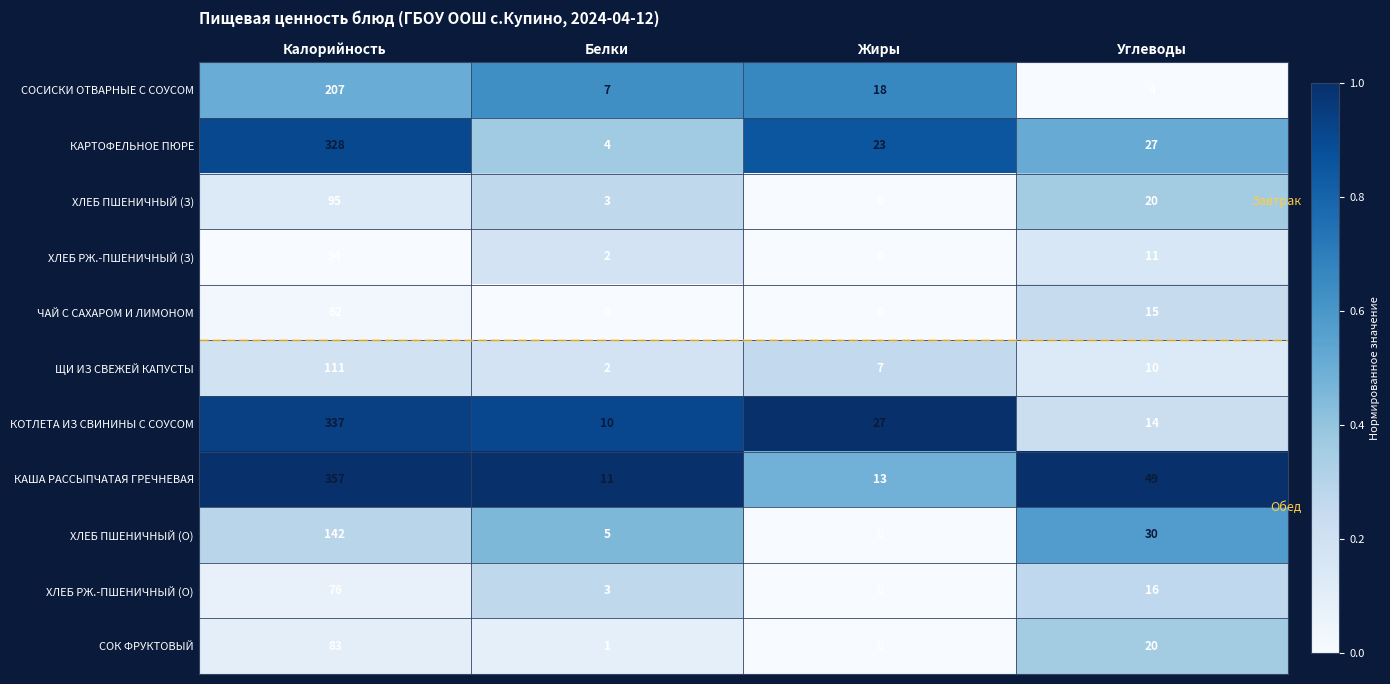

True or false: СОСИСКИ ОТВАРНЫЕ С СОУСОМ has a value of 18 at Жиры.

True